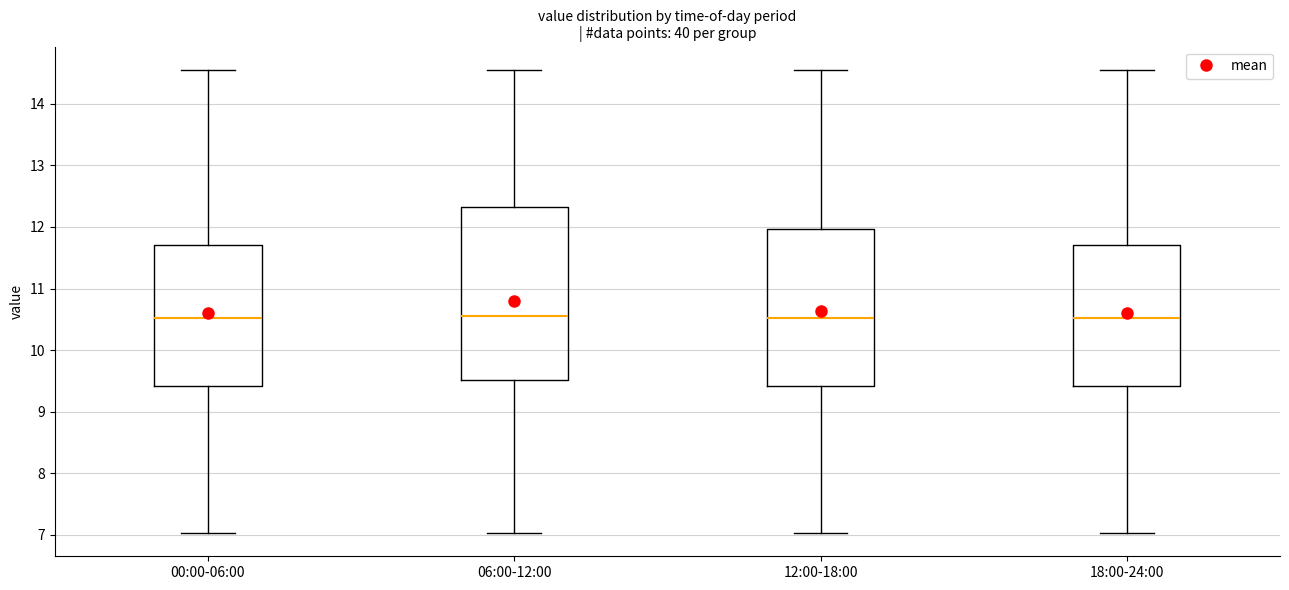

Reading left to right, read every box against the y-axis: the position of its median line, the range the box covers, and the ends of its whiskers. The values are not printed on the chart, so give them approximately, as read against the axis.

00:00-06:00: median 10.5, box 9.4 to 11.7, whiskers 7.0 to 14.6
06:00-12:00: median 10.6, box 9.5 to 12.3, whiskers 7.0 to 14.6
12:00-18:00: median 10.5, box 9.4 to 12.0, whiskers 7.0 to 14.6
18:00-24:00: median 10.5, box 9.4 to 11.7, whiskers 7.0 to 14.6